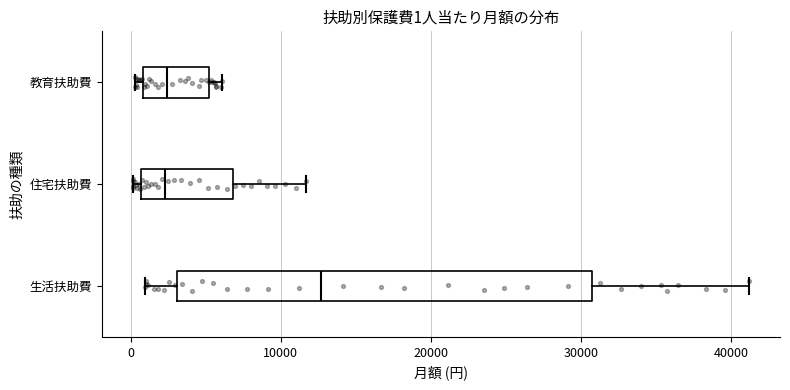

Which box is the widest, from its left edge to its right edge?

生活扶助費